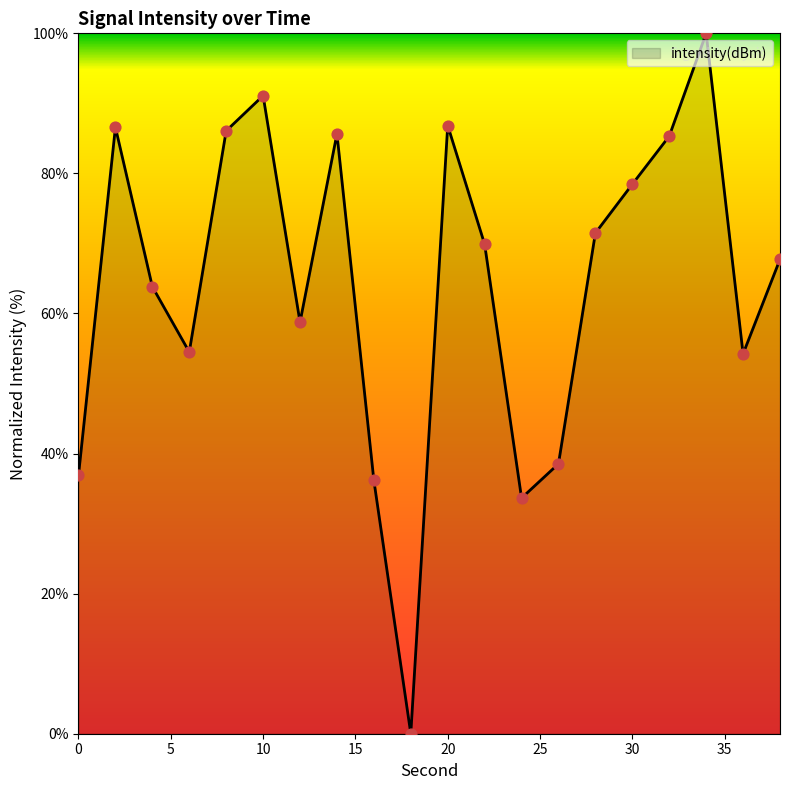

What is the difference between the maximum and minimum values?

100.0